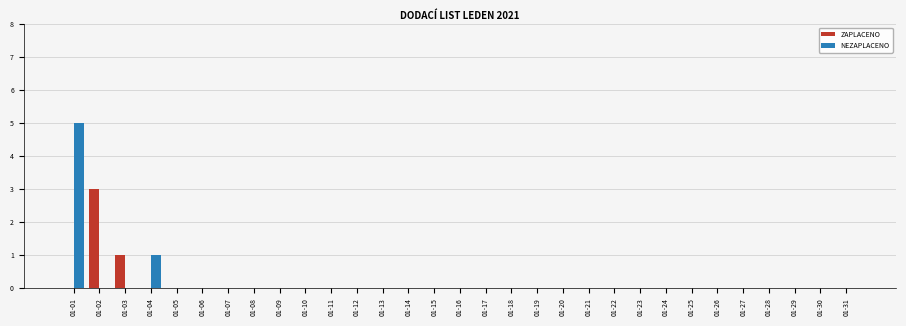

What is the sum of all ZAPLACENO values?

4